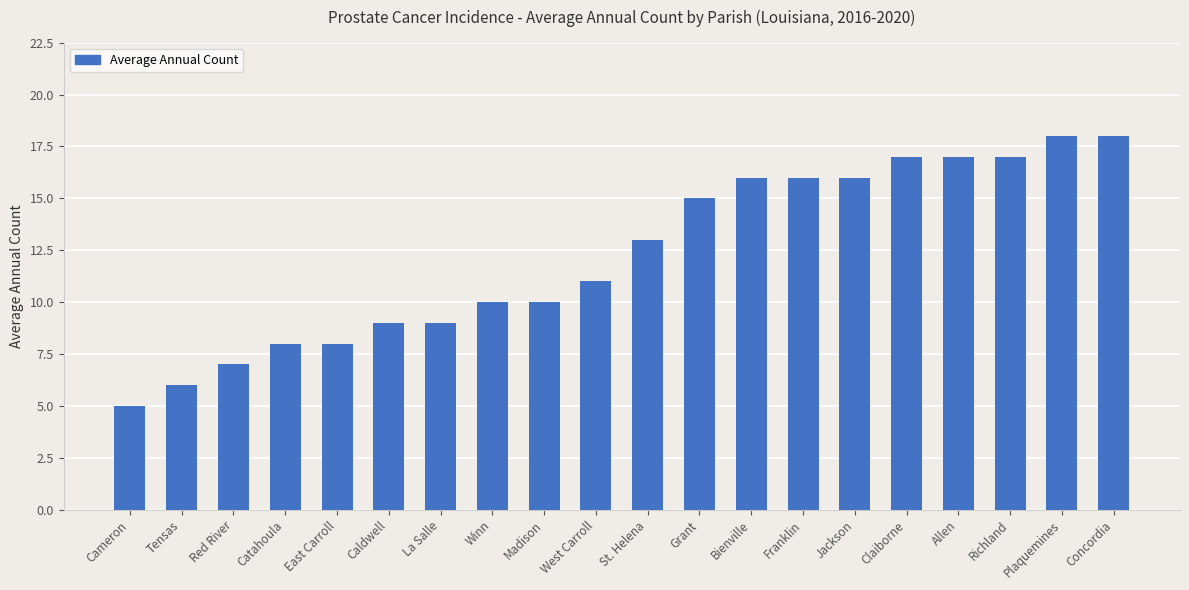

What is the minimum value shown in the chart?

5